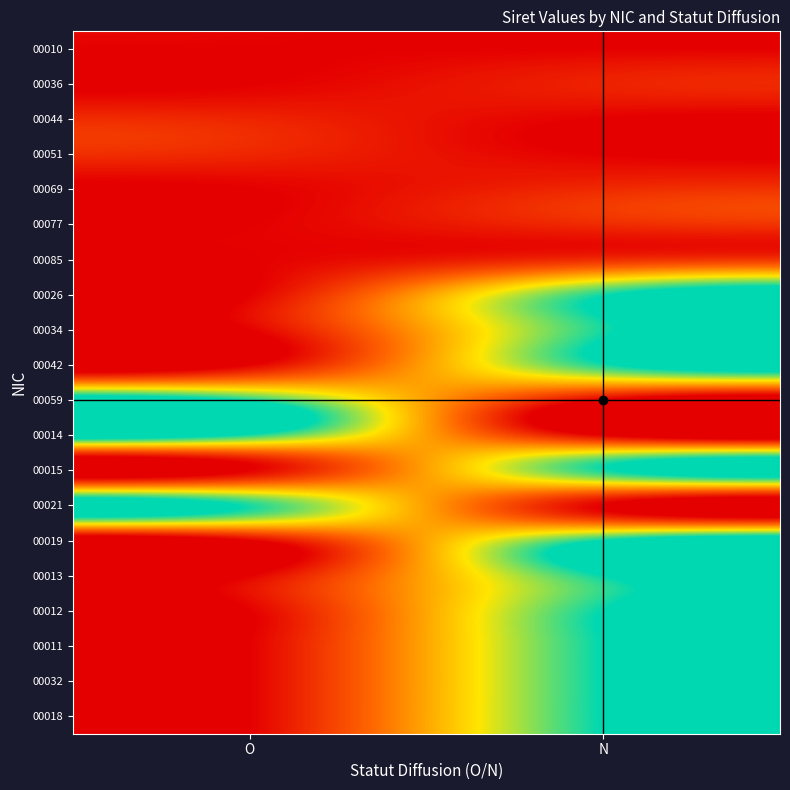

At which category is the sum across all series the highest?

N